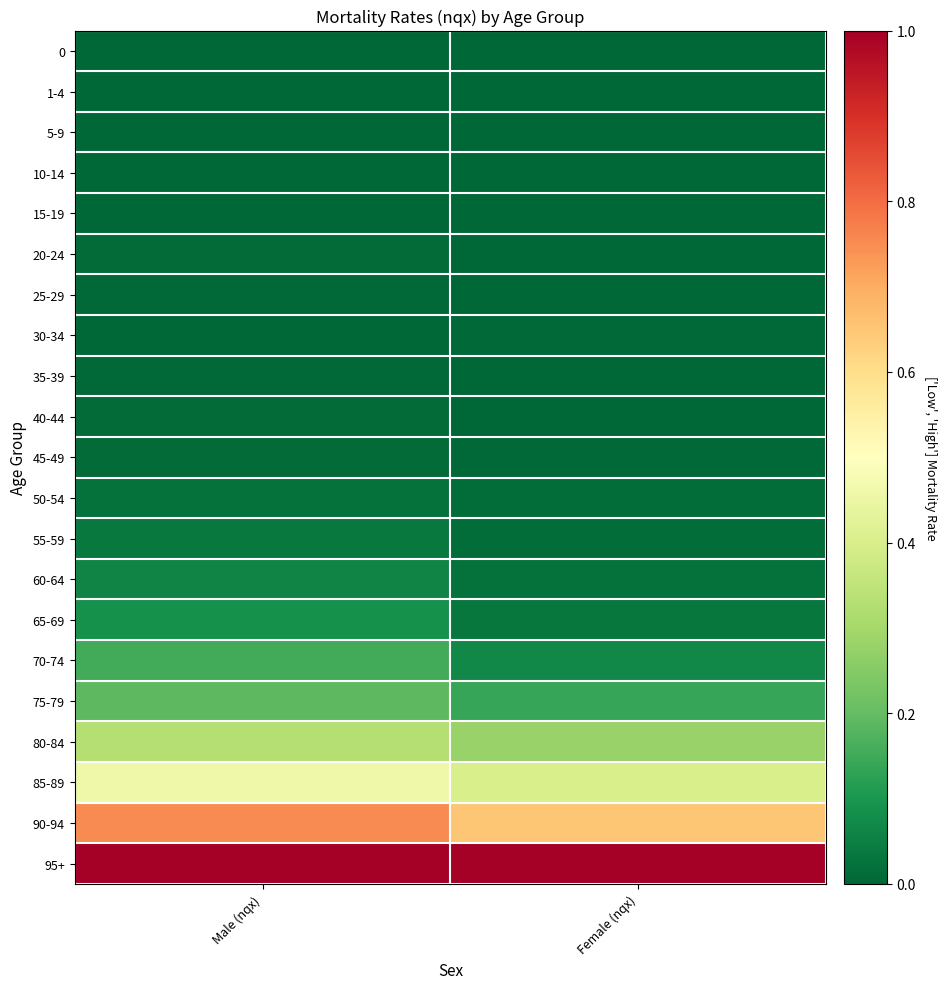

What is the difference between the highest and lowest values at Male (nqx)?

1.0